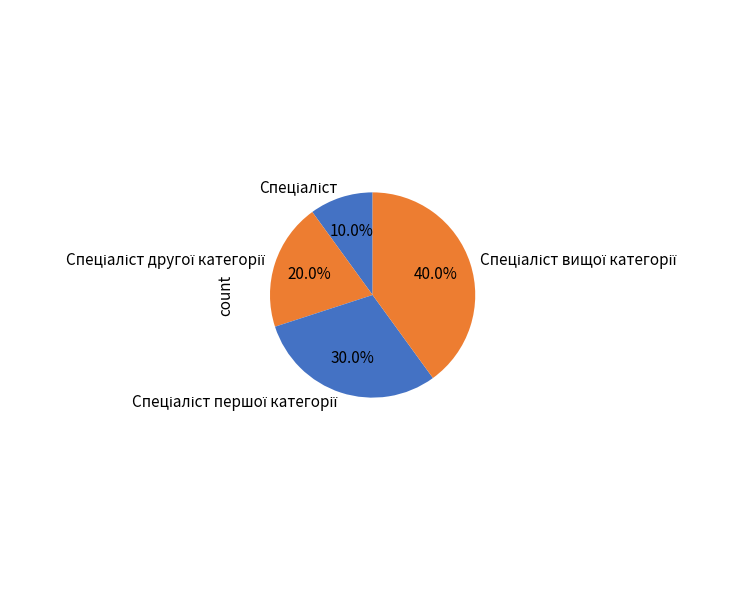

Is there any slice that represents more than half of the pie?

No